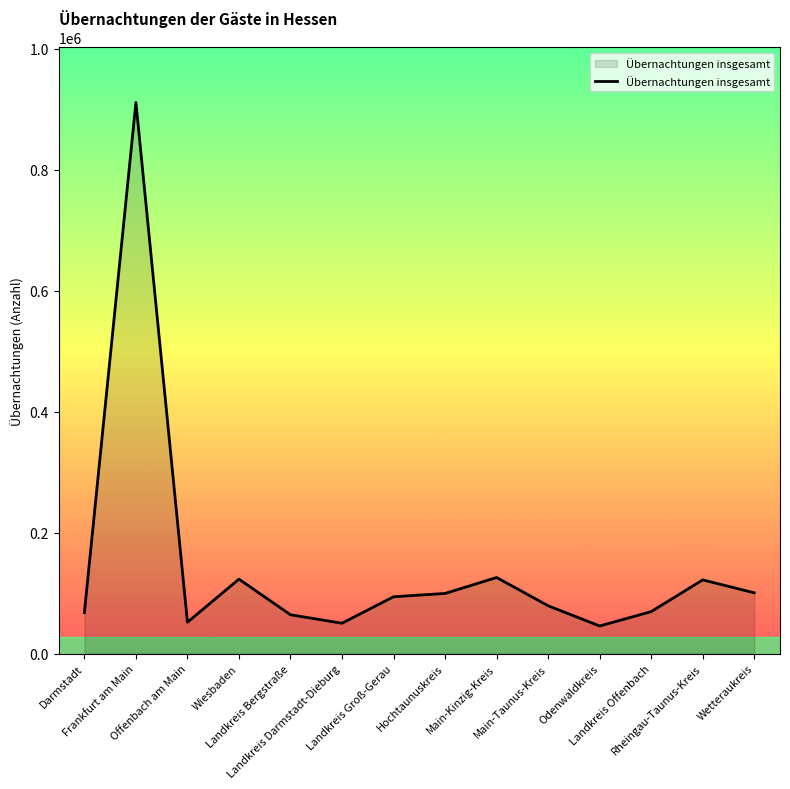

What is the maximum value shown in the chart?

911173